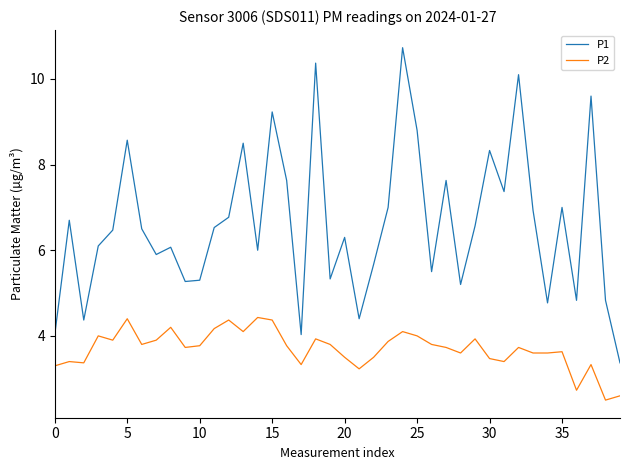

Which series has the largest total across all categories?

P1